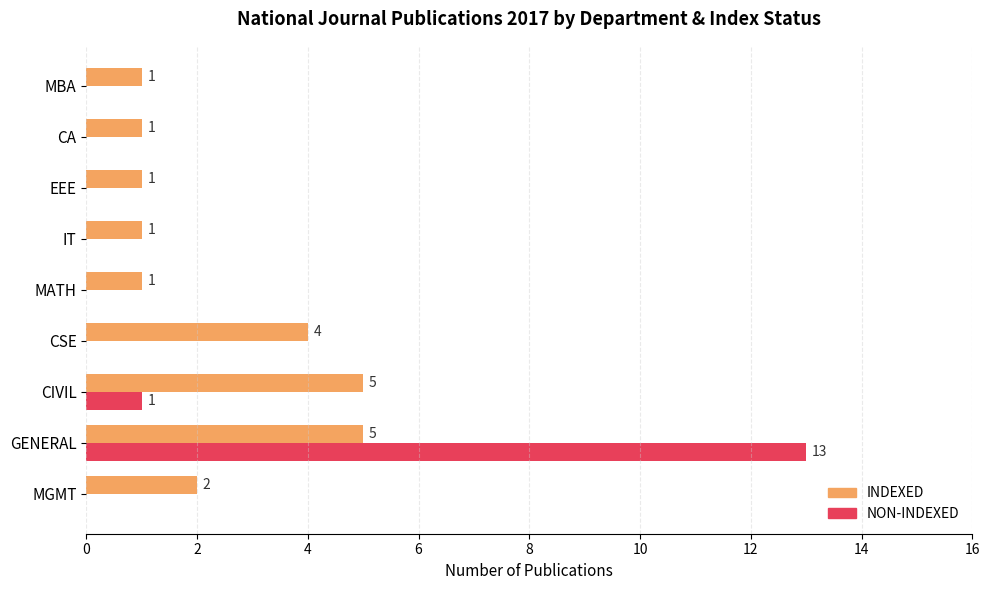

At which category is the sum across all series the highest?

GENERAL